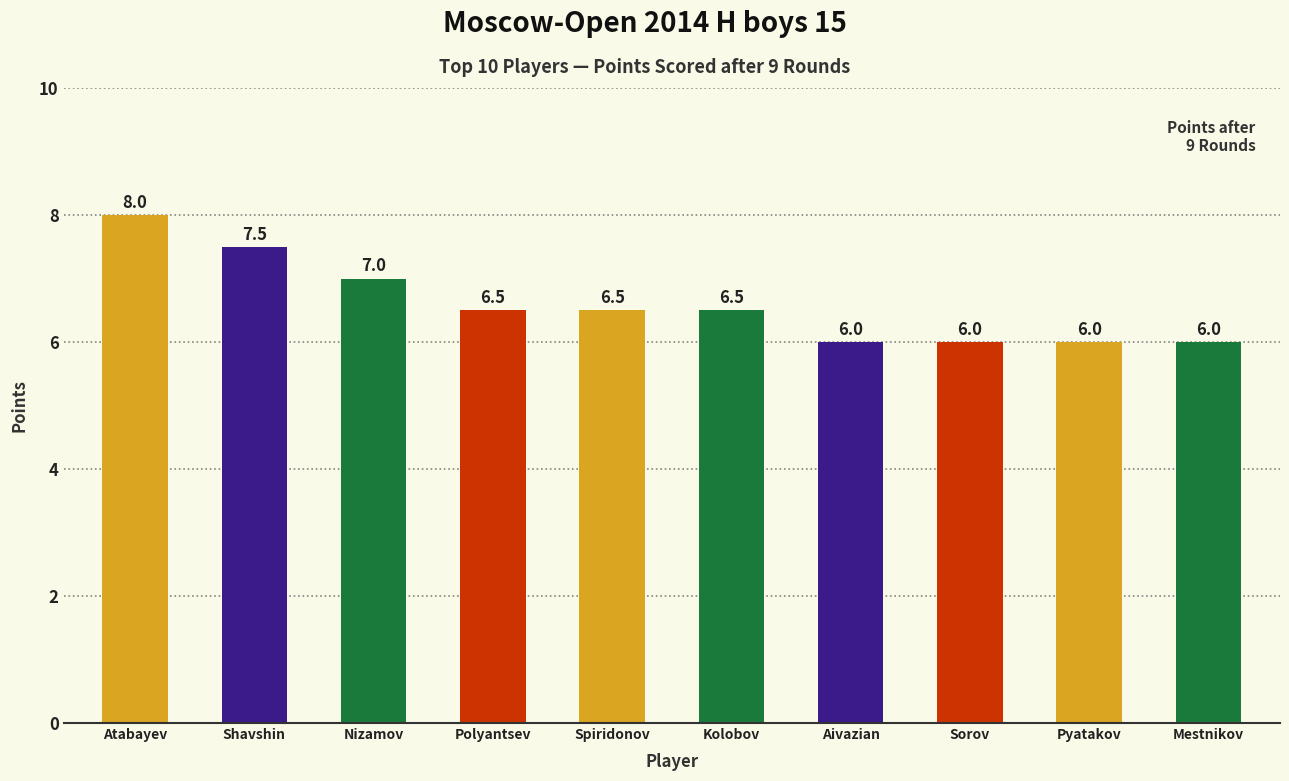

What is the ratio of the value at Aivazian to the value at Mestnikov?

1.0